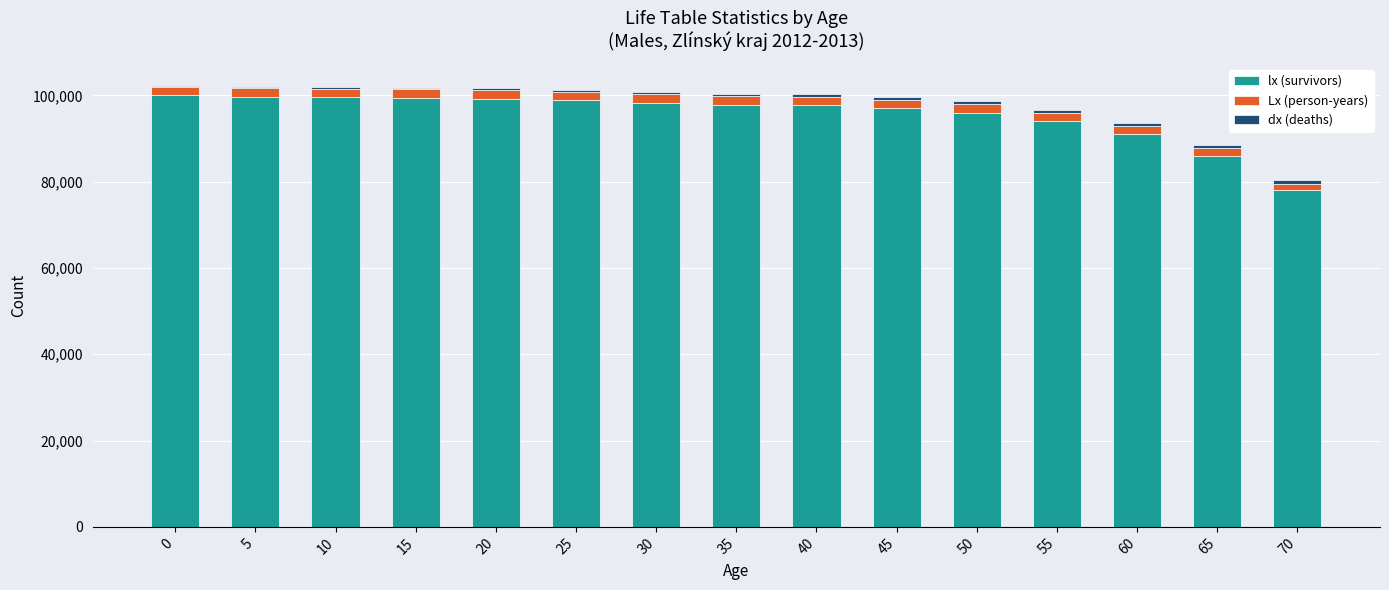

What is the sum of all lx (survivors) values?

1432548.5